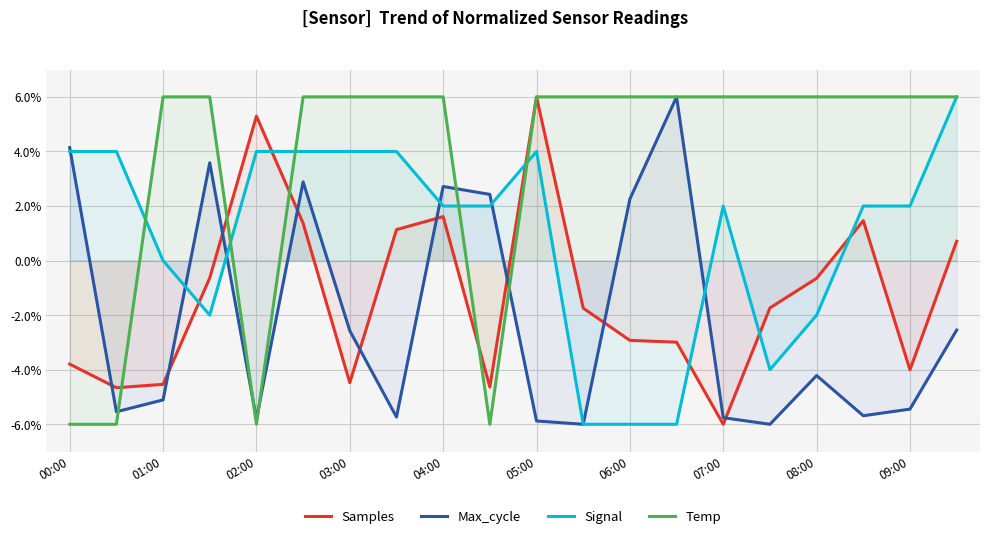

Which series has the largest total across all categories?

Temp